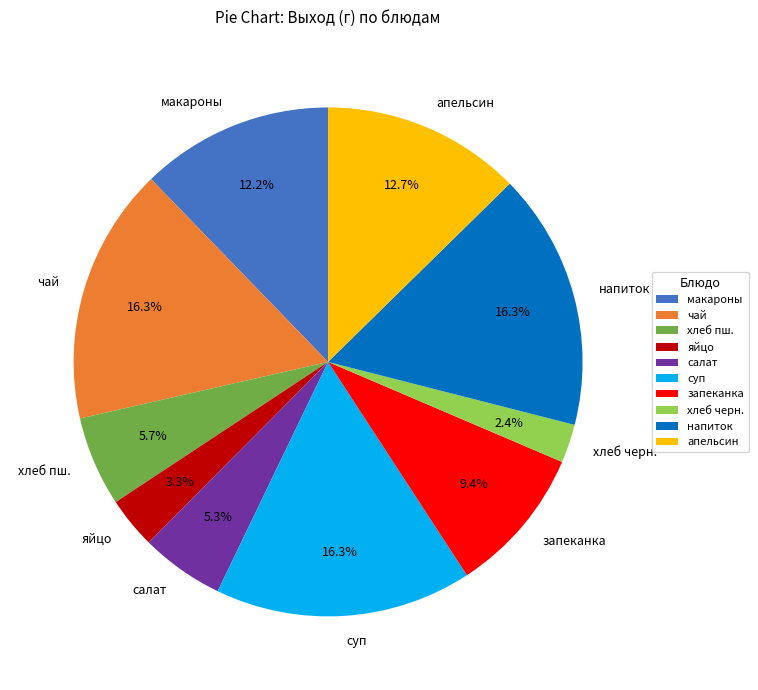

Is there a majority slice in this chart?

No